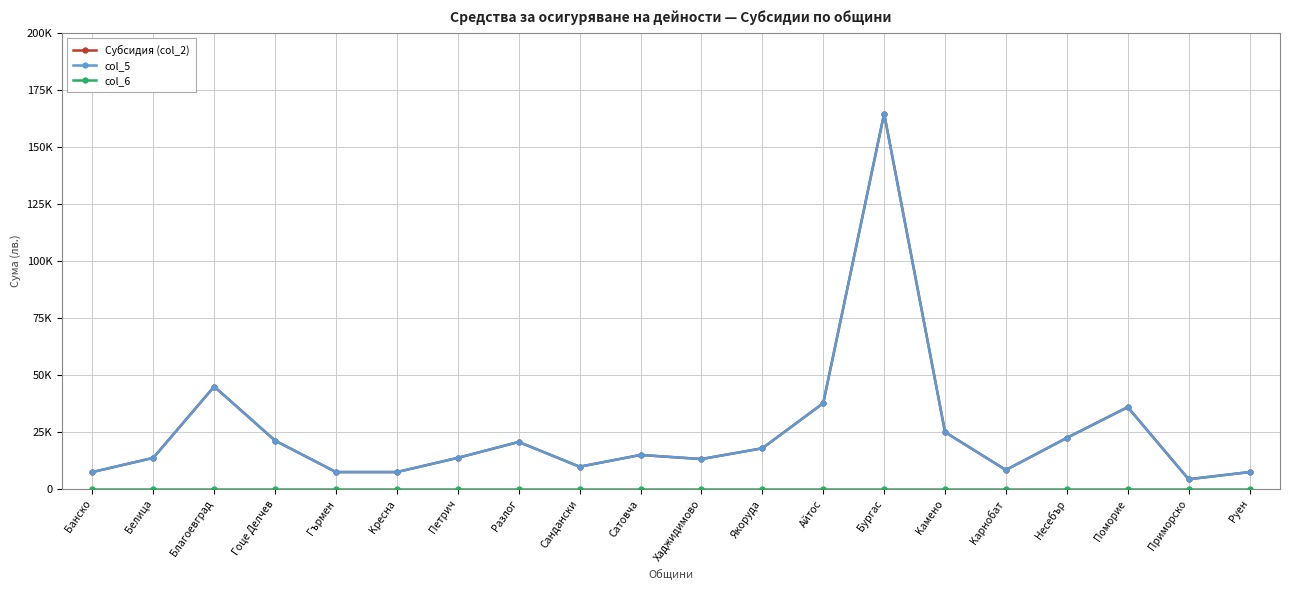

Rank the categories by Субсидия (col_2) value from highest to lowest.

Бургас, Благоевград, Aйтос, Поморие, Kамено, Hесебър, Гоце Делчев, Pазлог, Якоруда, Cатовча, Белица, Петрич, Xаджидимово, Cандански, Kарнобат, Банско, Гърмен, Kресна, Pуен, Приморско